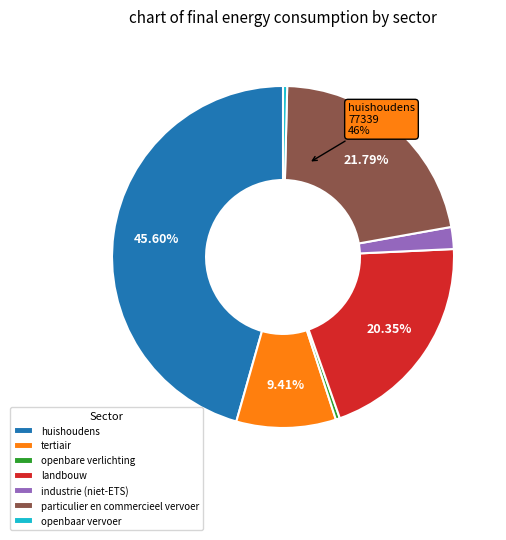

Does any single category account for the majority?

No